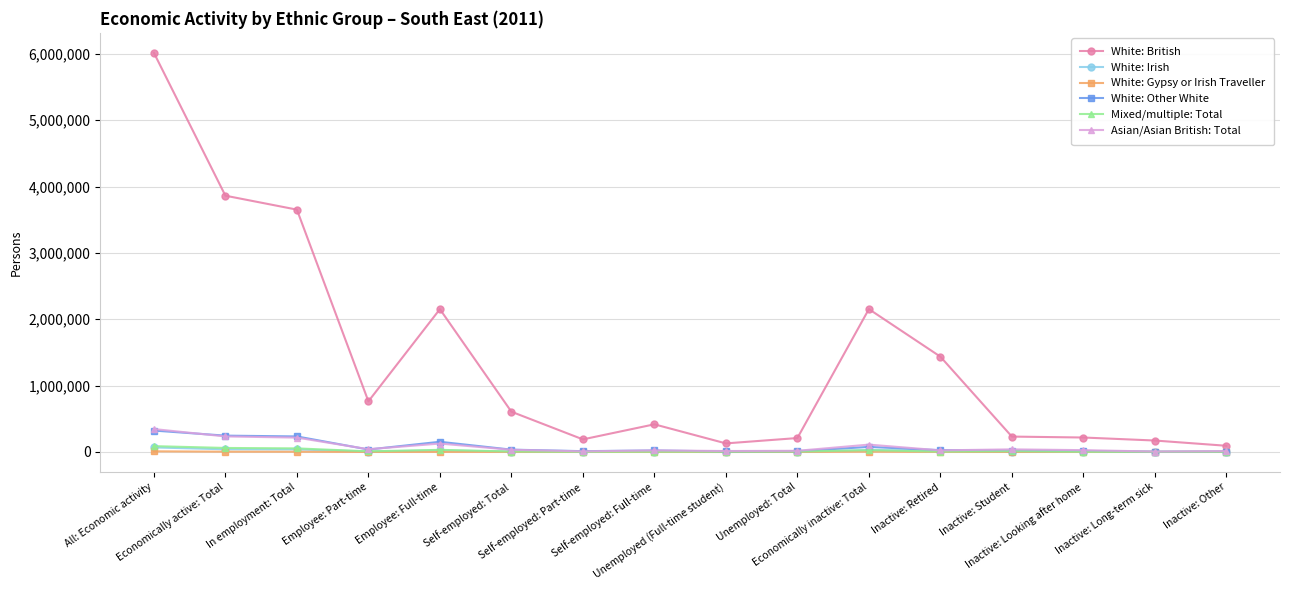

What is the greatest value displayed?

6016161